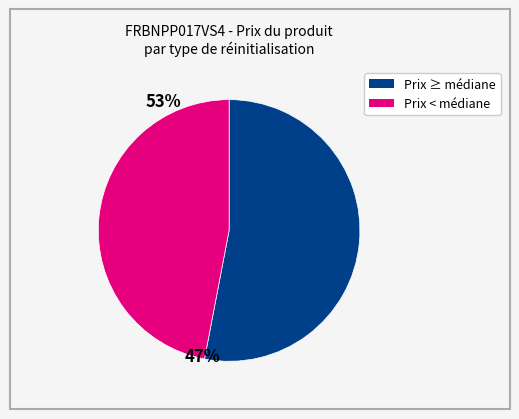

Does any single category account for the majority?

Yes